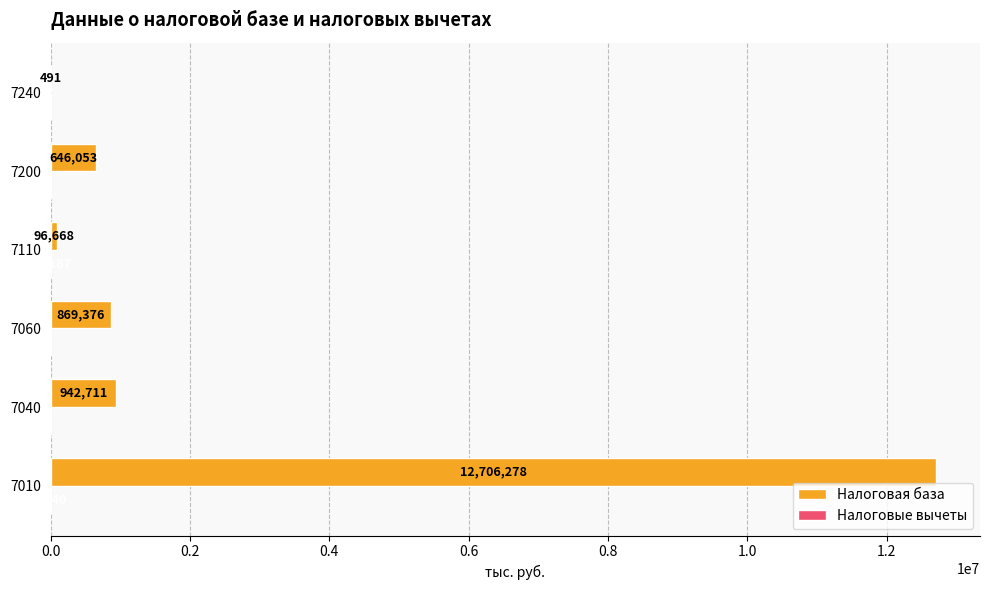

True or false: Налоговая база has a value of 942711 at 7040.

True